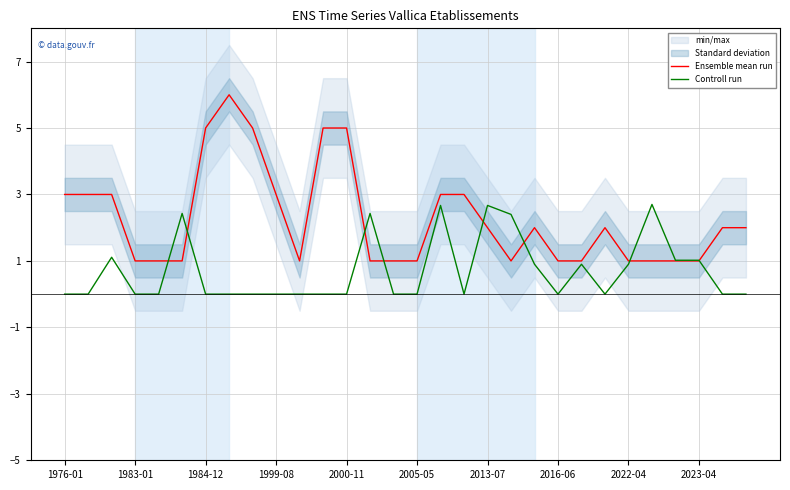

How many intersections are there between Controll run and Ensemble mean run?

8